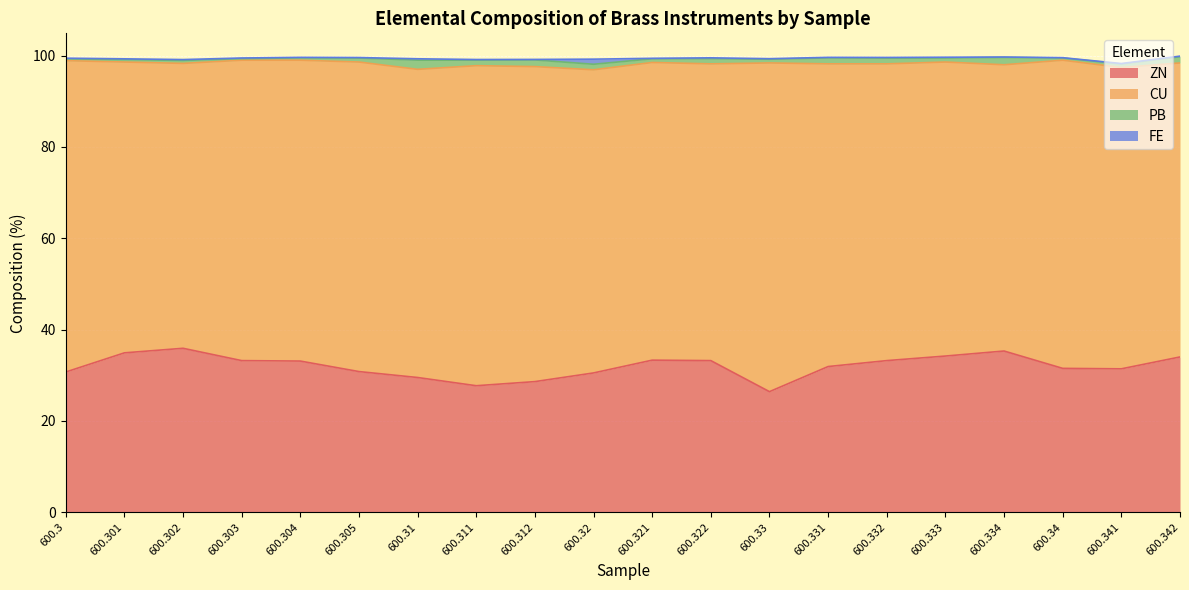

At which category does PB reach its first local valley?

600.303